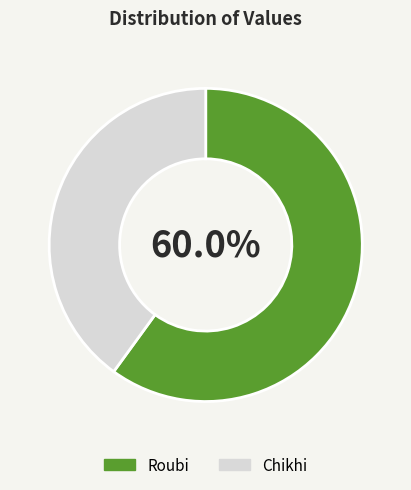

How many slices are in this pie chart?

2